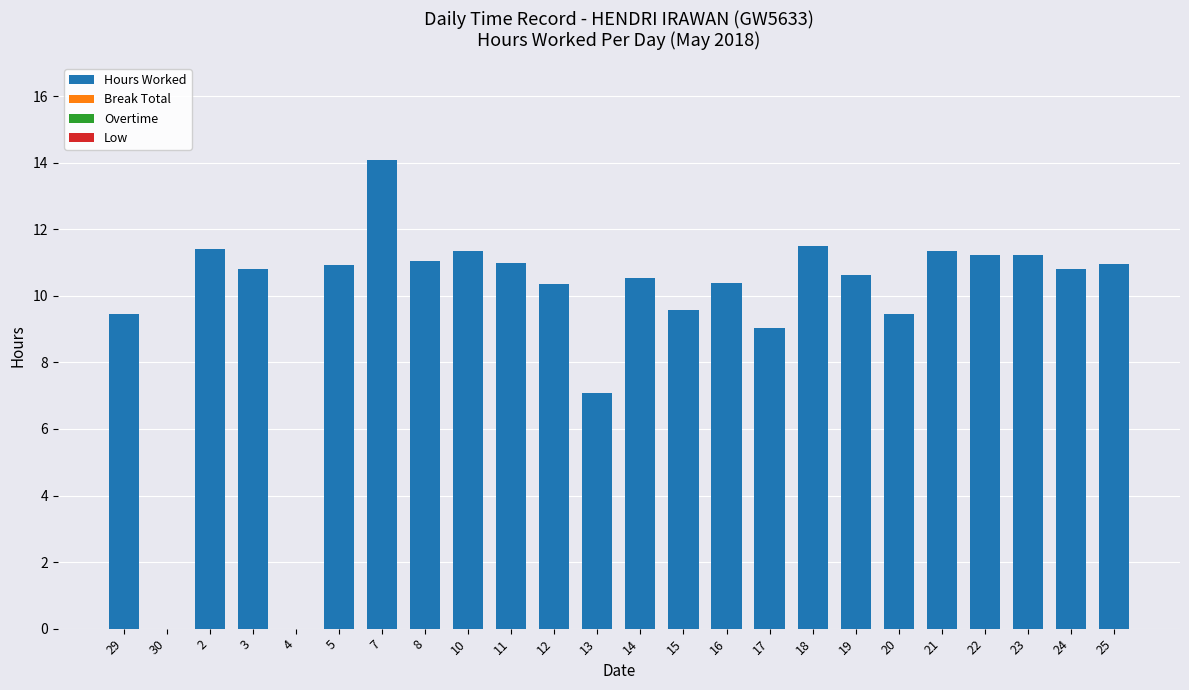

At which category does the chart reach its peak across all series?

7